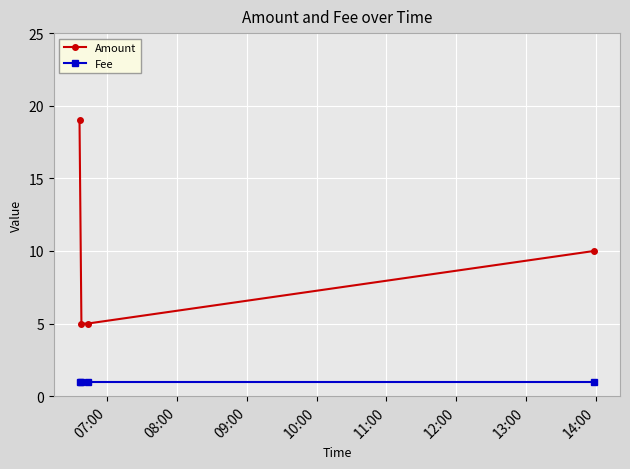

At how many categories does at least one series exceed 4?

4